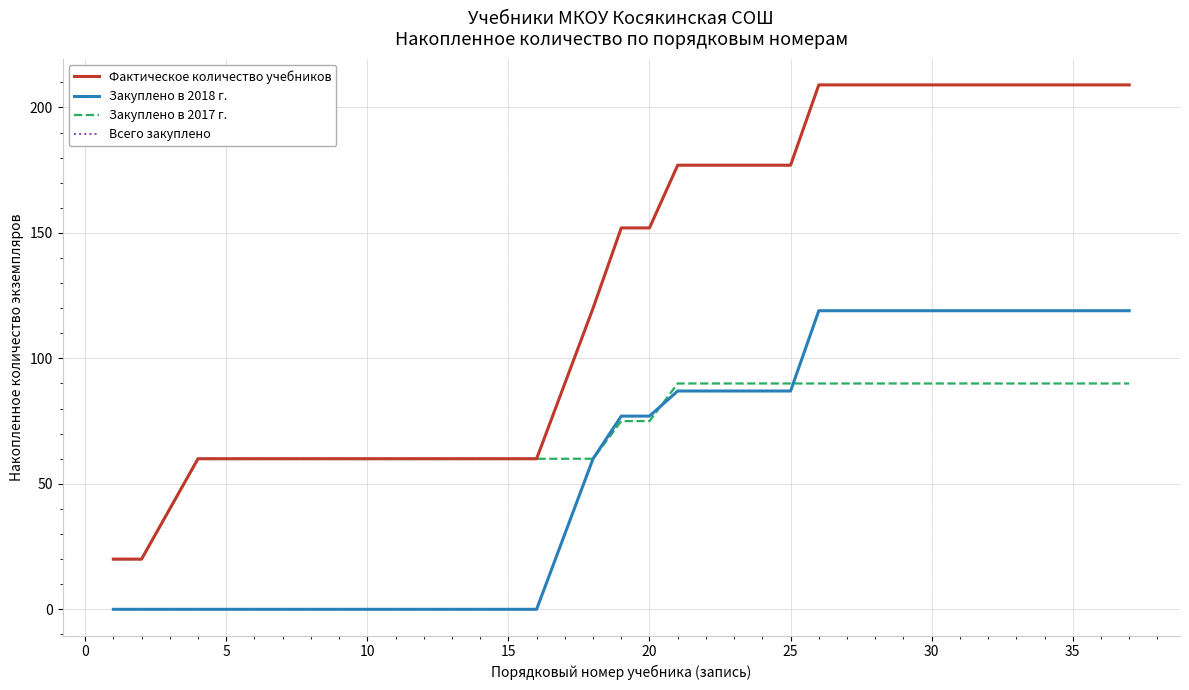

Does the chart have visible grid lines?

Yes